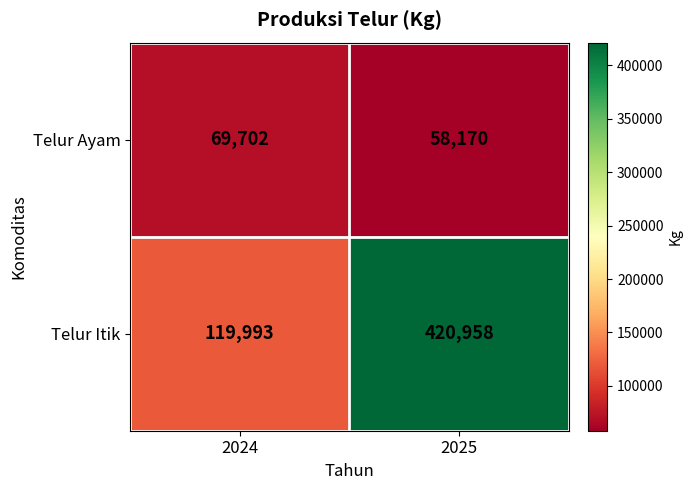

Which series has the largest total across all categories?

Telur Itik